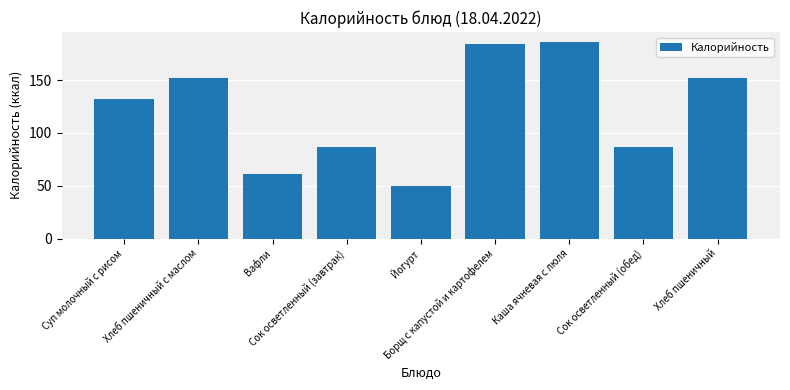

How many distinct data groups are displayed?

1